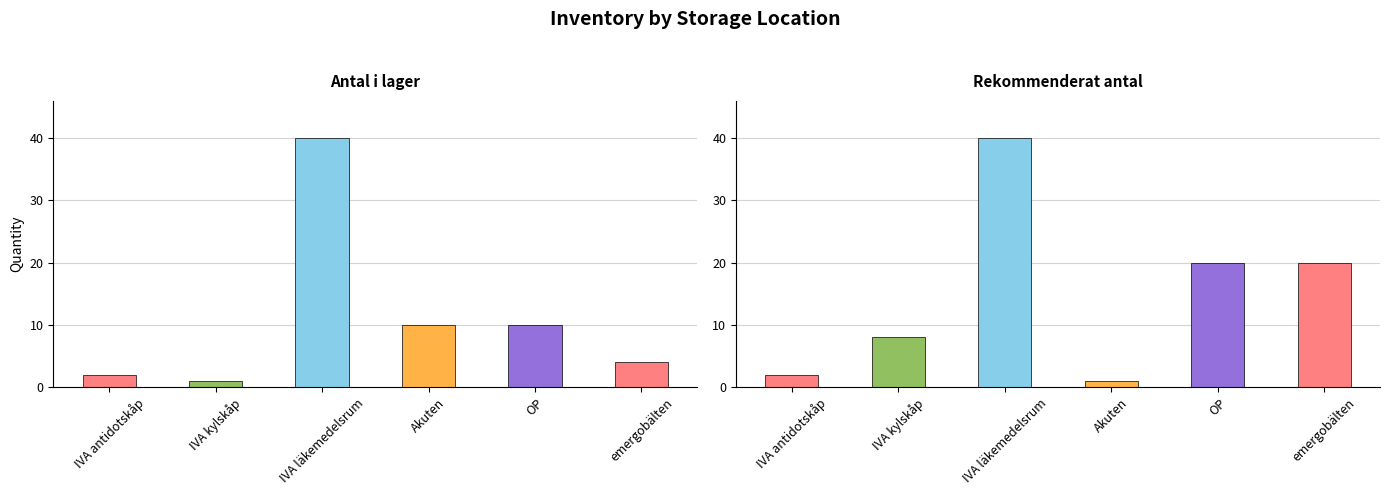

Which series changed the most between IVA läkemedelsrum and emergobälten?

Antal i lager